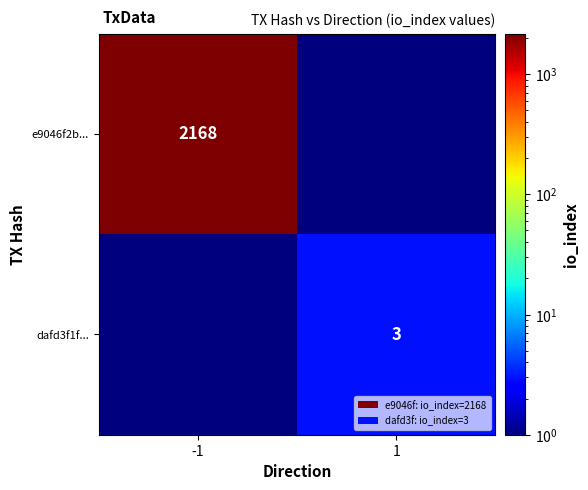

Is the value of e9046f2b... at 1 greater than the value of dafd3f1f... at -1?

No